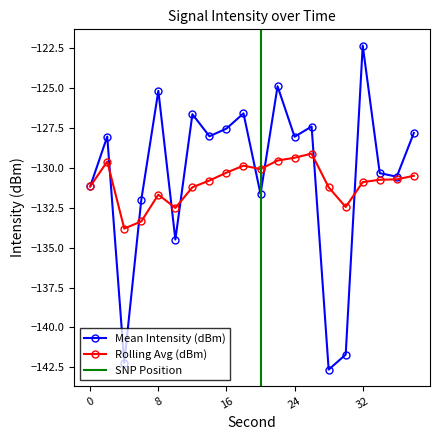

The value of Mean Intensity (dBm) at 34 is -43.3. True or false?

False